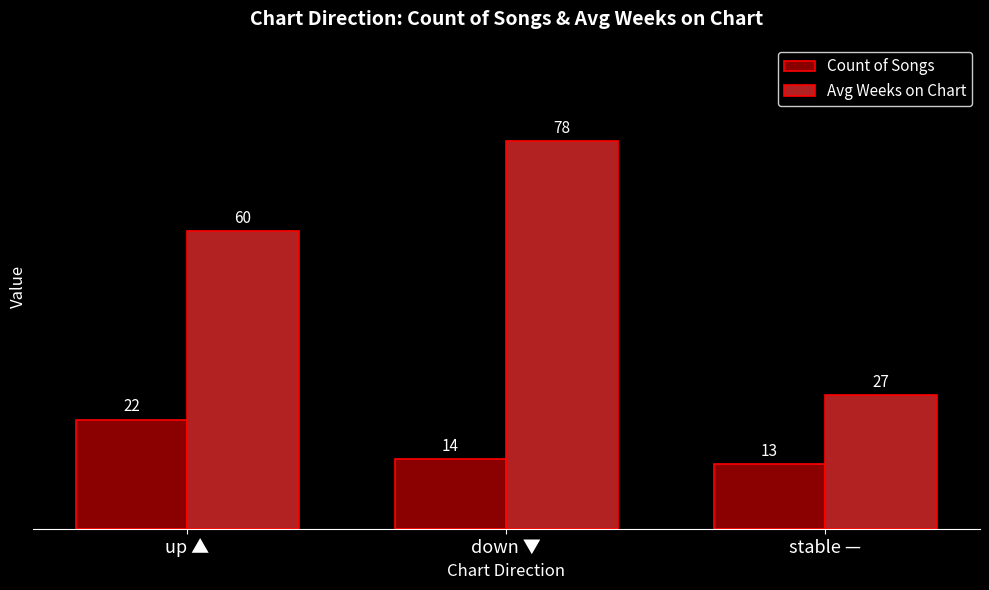

Reading left to right, extract all data points from this chart.

Count of Songs: up ▲=22	down ▼=14	stable —=13
Avg Weeks on Chart: up ▲=60	down ▼=78	stable —=27